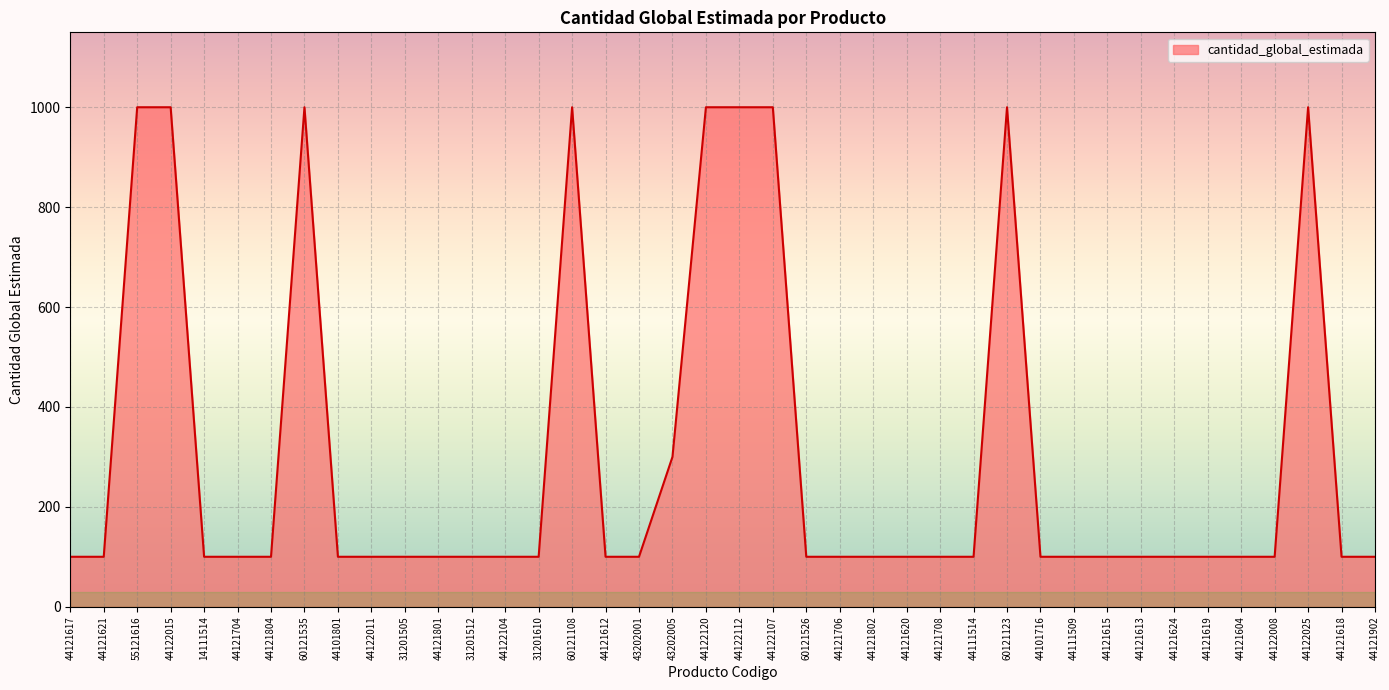

True or false: the data shows 100 at 44121619.

True